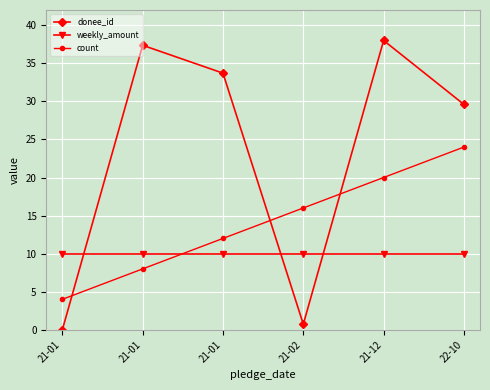

What are all the series names shown in the legend?

donee_id, weekly_amount, count